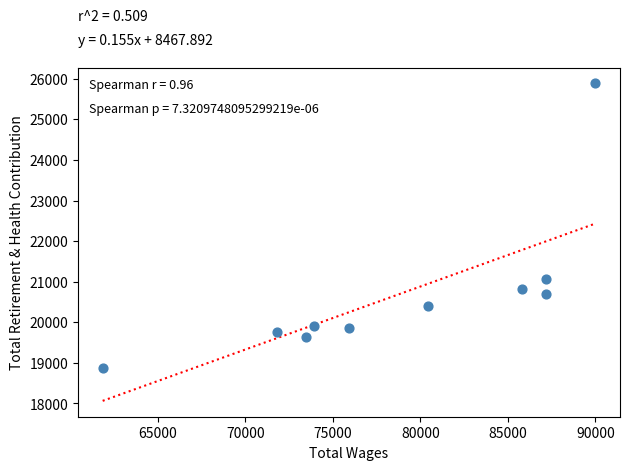

What is the average Y value?

20688